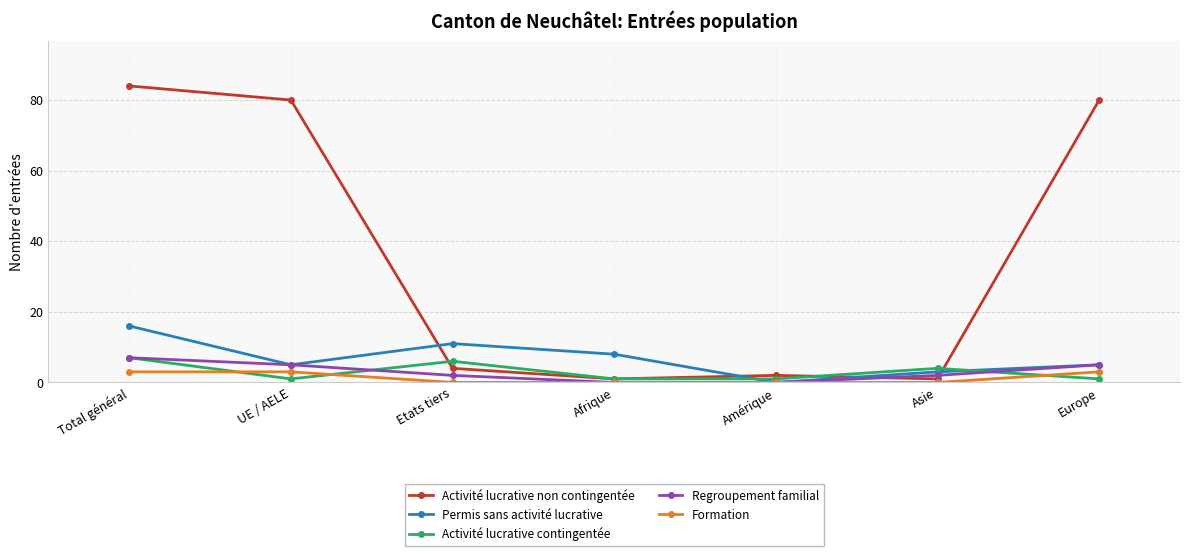

Which series has the largest range (max minus min)?

Activité lucrative non contingentée